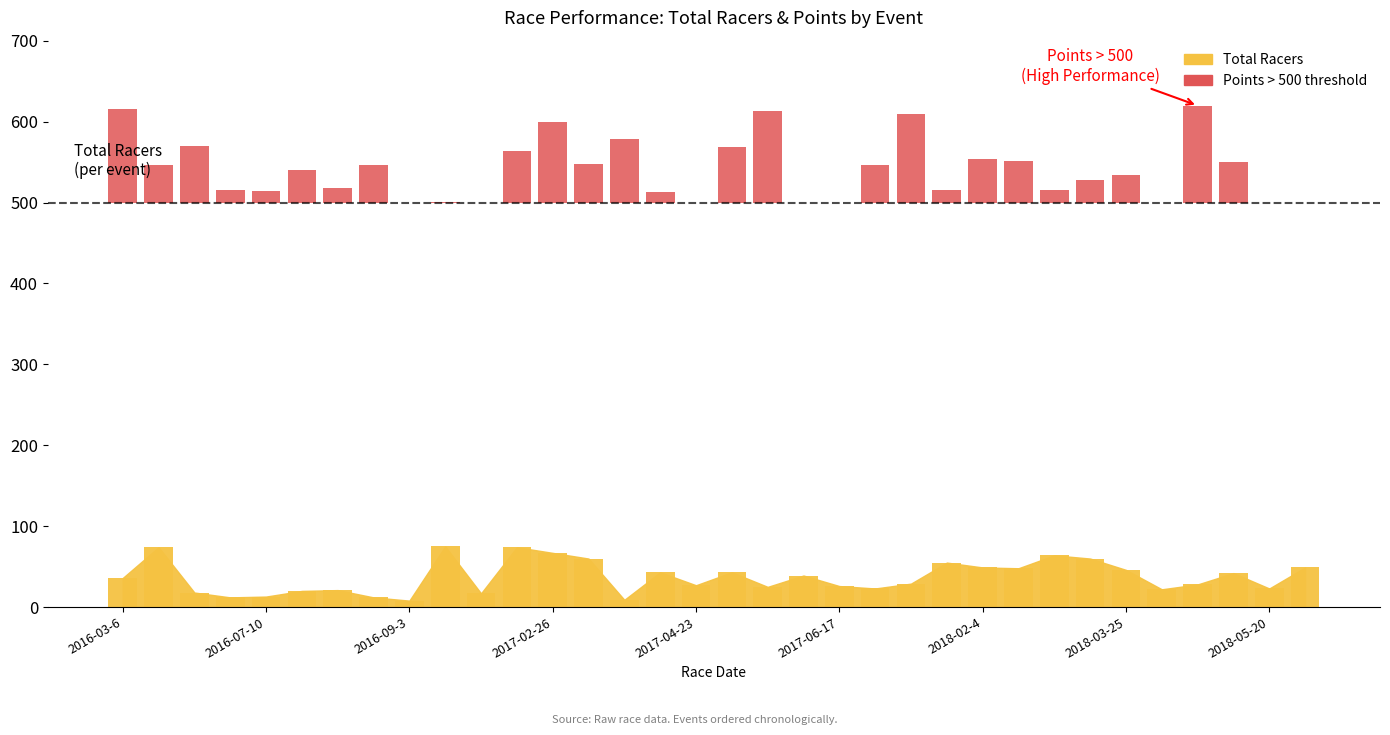

True or false: the data shows 16.3 at 2016-09-3.

False